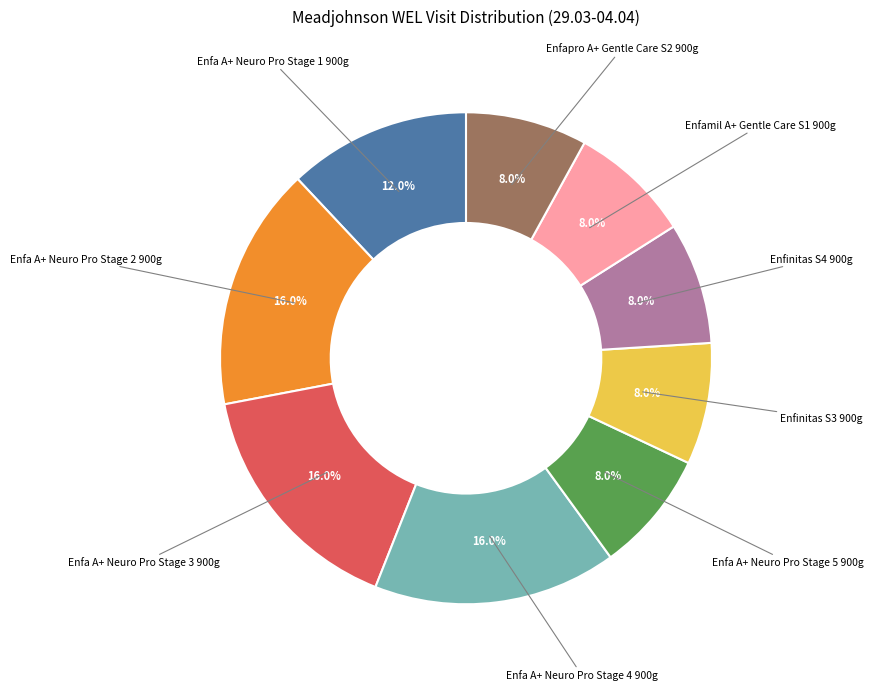

Does any single category account for the majority?

No